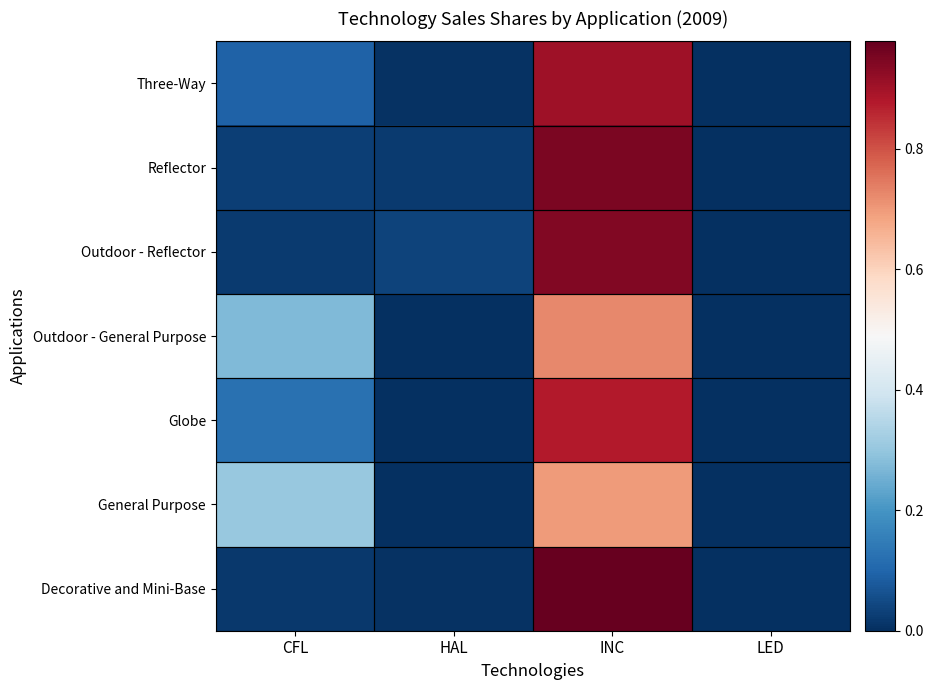

At CFL, list the series in order from smallest to largest.

Decorative and Mini-Base, Outdoor - Reflector, Reflector, Three-Way, Globe, Outdoor - General Purpose, General Purpose